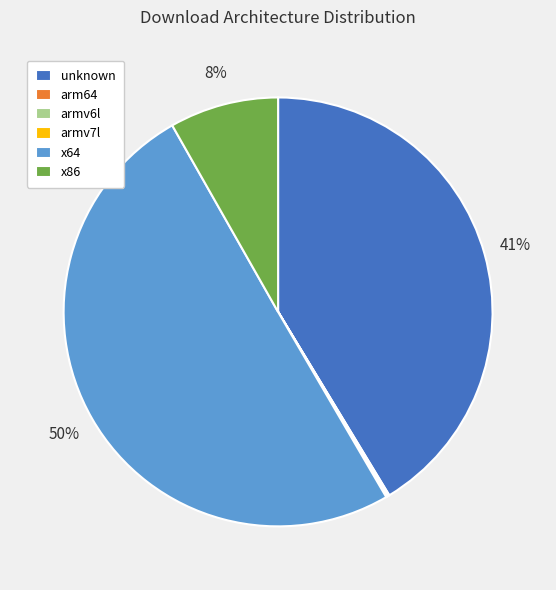

Which has a higher value, x86 or x64?

x64